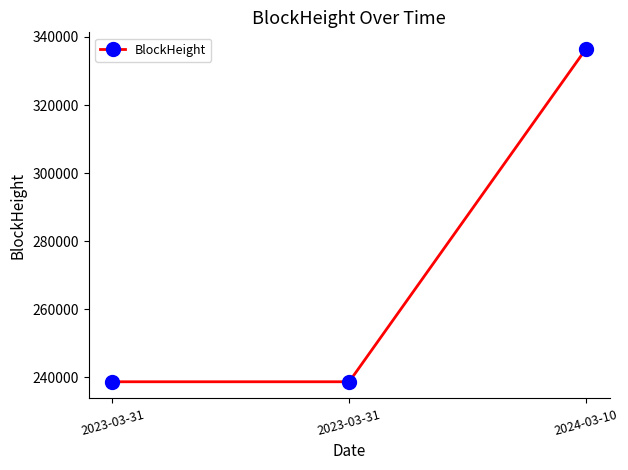

How many data points does each series have?

3